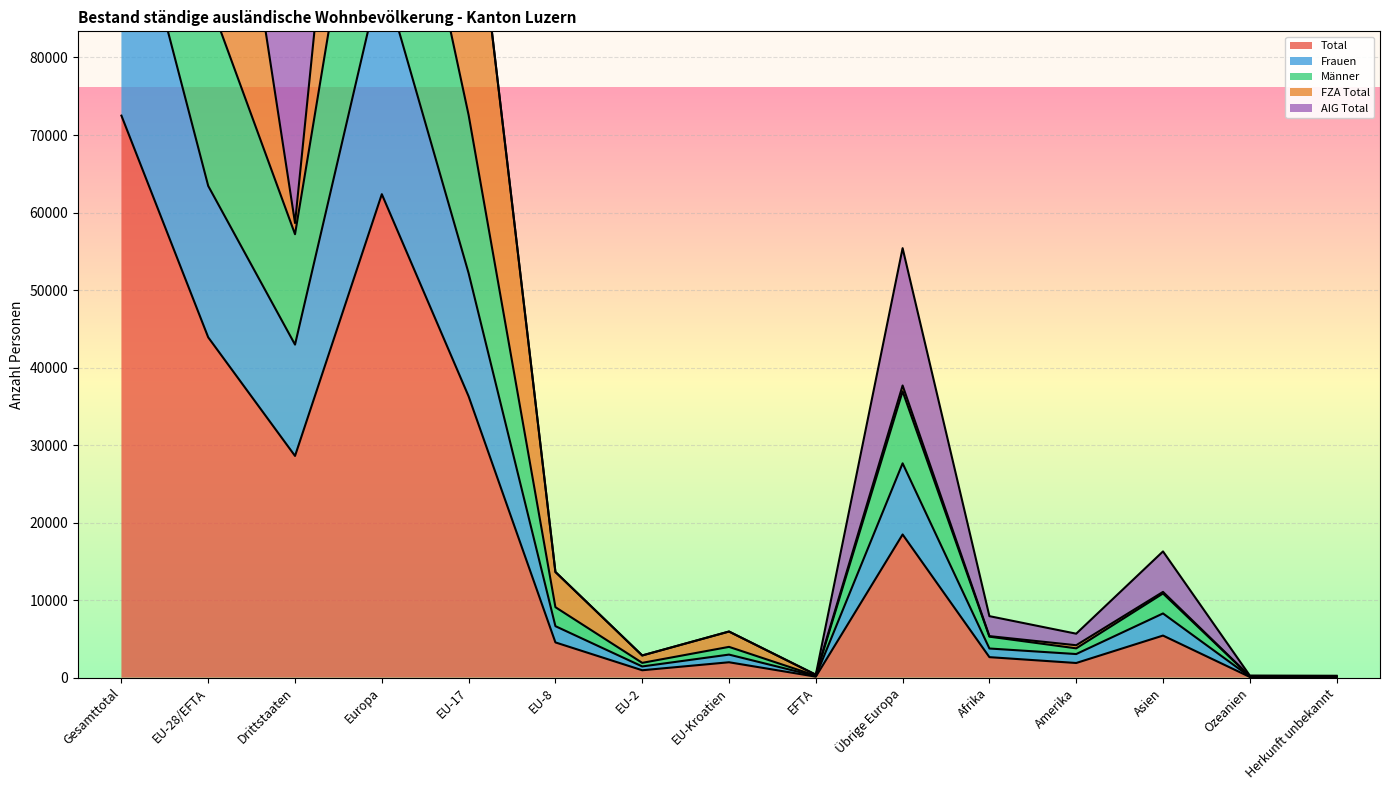

What is the maximum value for Total?

72499